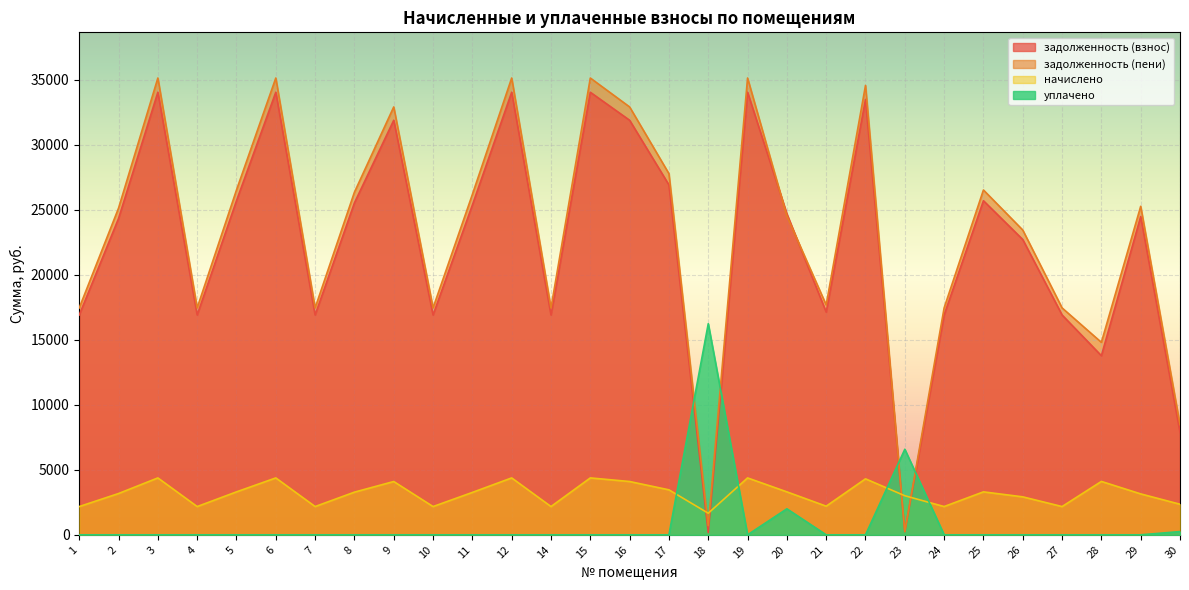

Is it true that уплачено equals -5877.0 at 8?

False